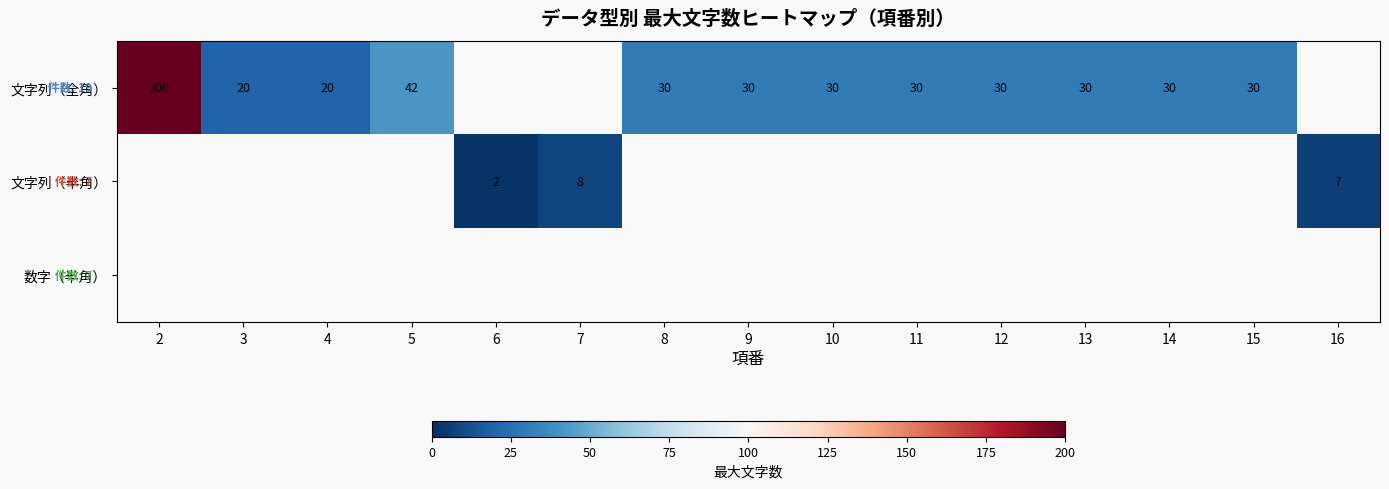

What is the greatest value displayed?

200.0